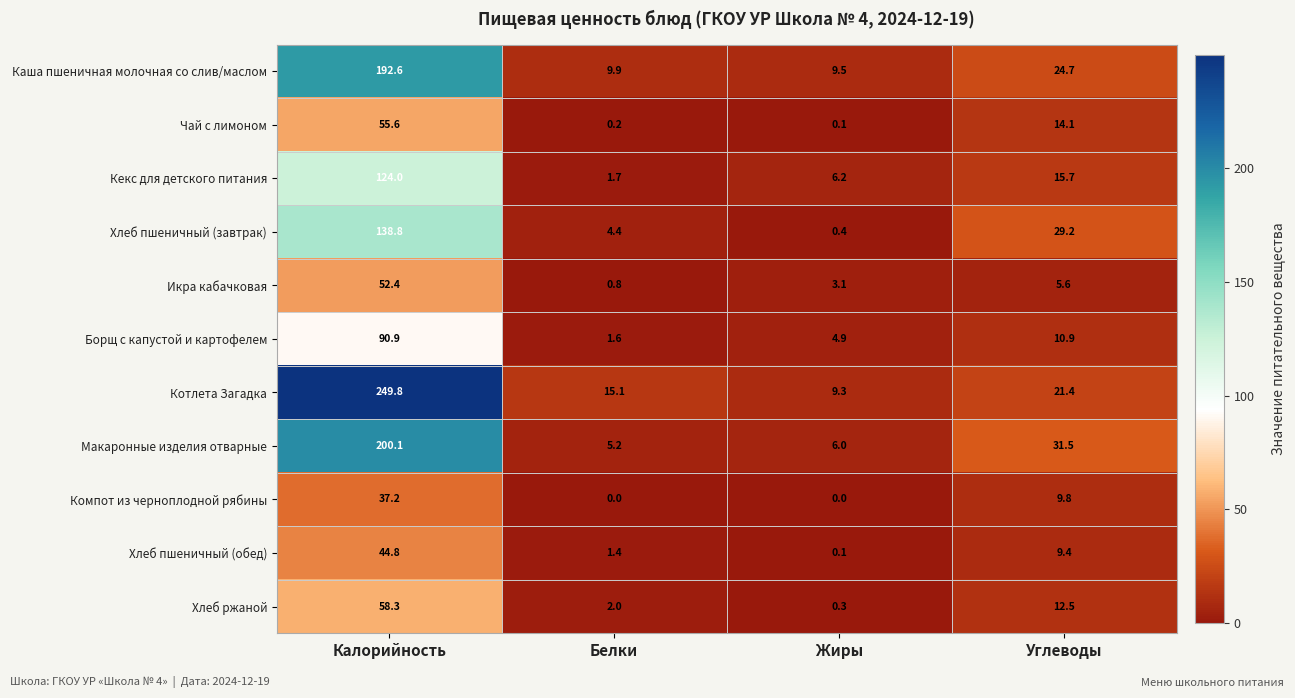

Where is Компот из черноплодной рябины nearest to the value 18?

Углеводы